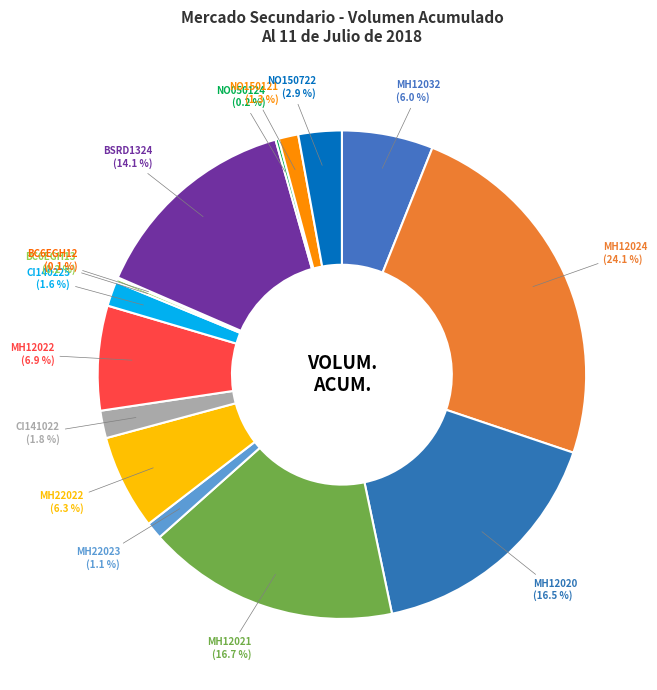

Is there a majority slice in this chart?

No